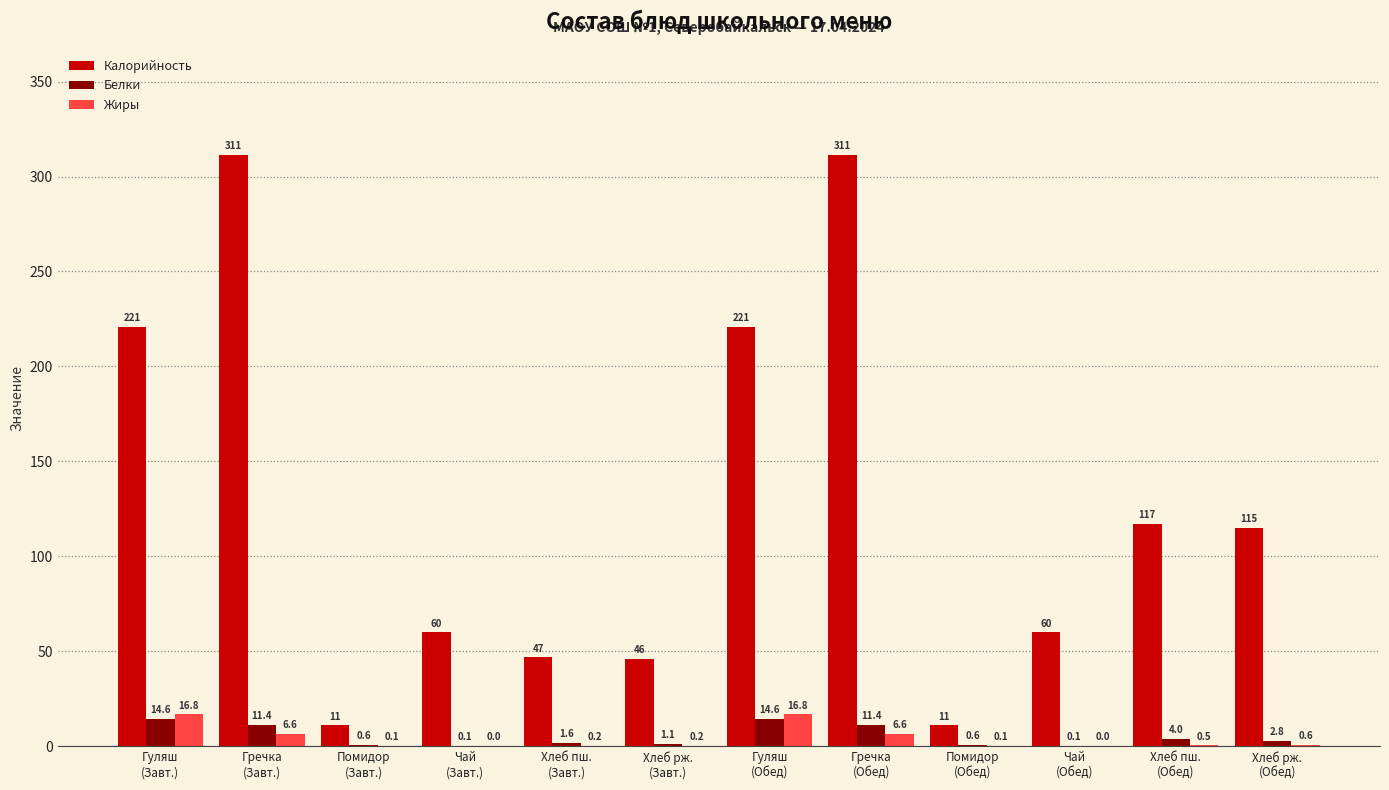

Is it true that Калорийность equals 311.2 at Гречка
(Завт.)?

True